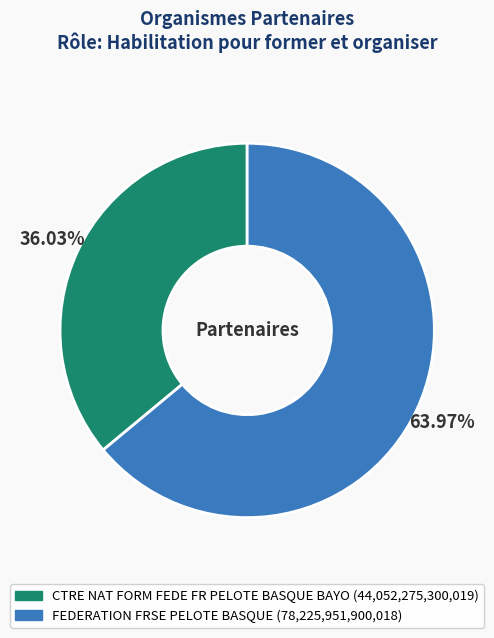

What is the ratio of the value at FEDERATION FRSE PELOTE BASQUE to the value at CTRE NAT FORM FEDE FR PELOTE BASQUE BAYO?

1.8